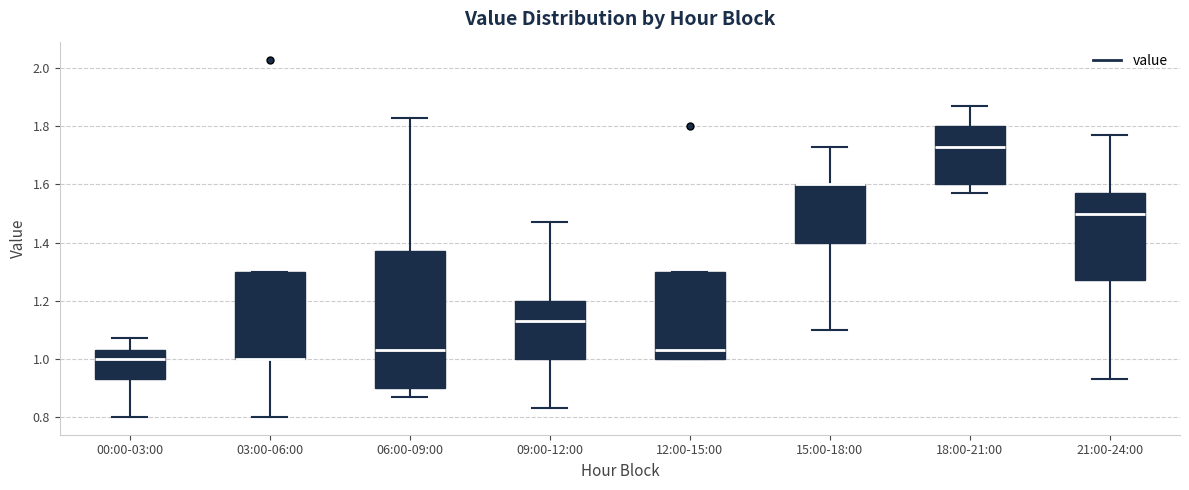

Where is the upper edge of the box for 18:00-21:00 on the y-axis? The values are not printed on the chart, so give them approximately, as read against the axis.

1.80